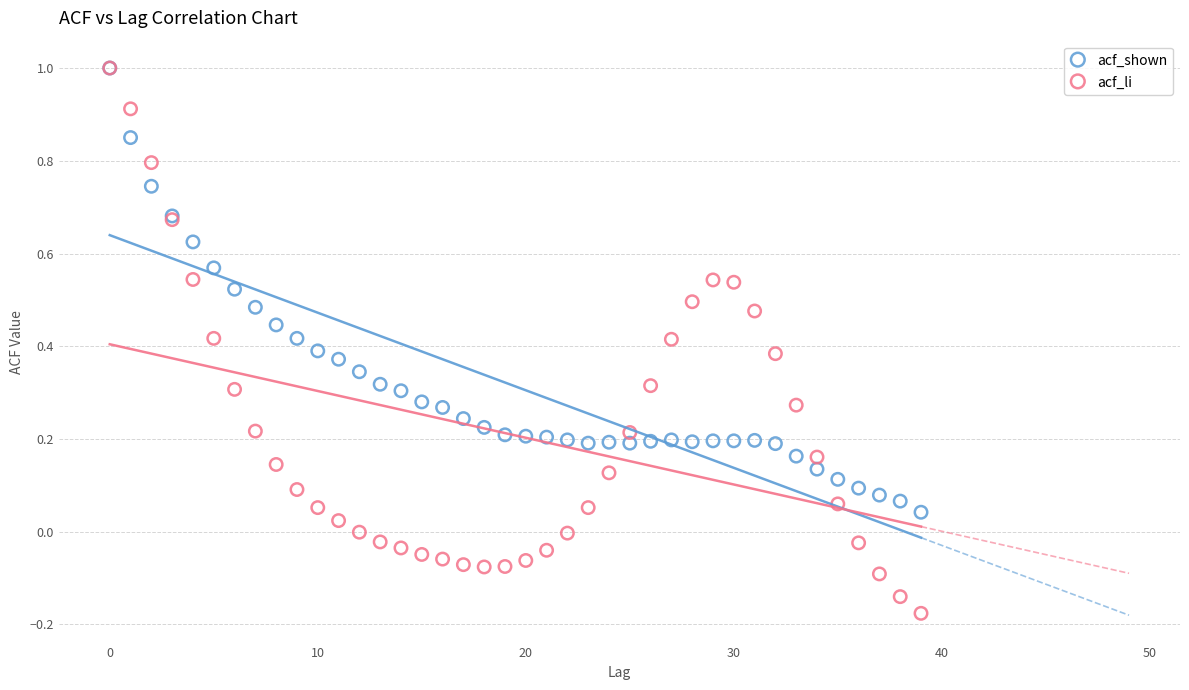

What are all the series names shown in the legend?

acf_shown, acf_li